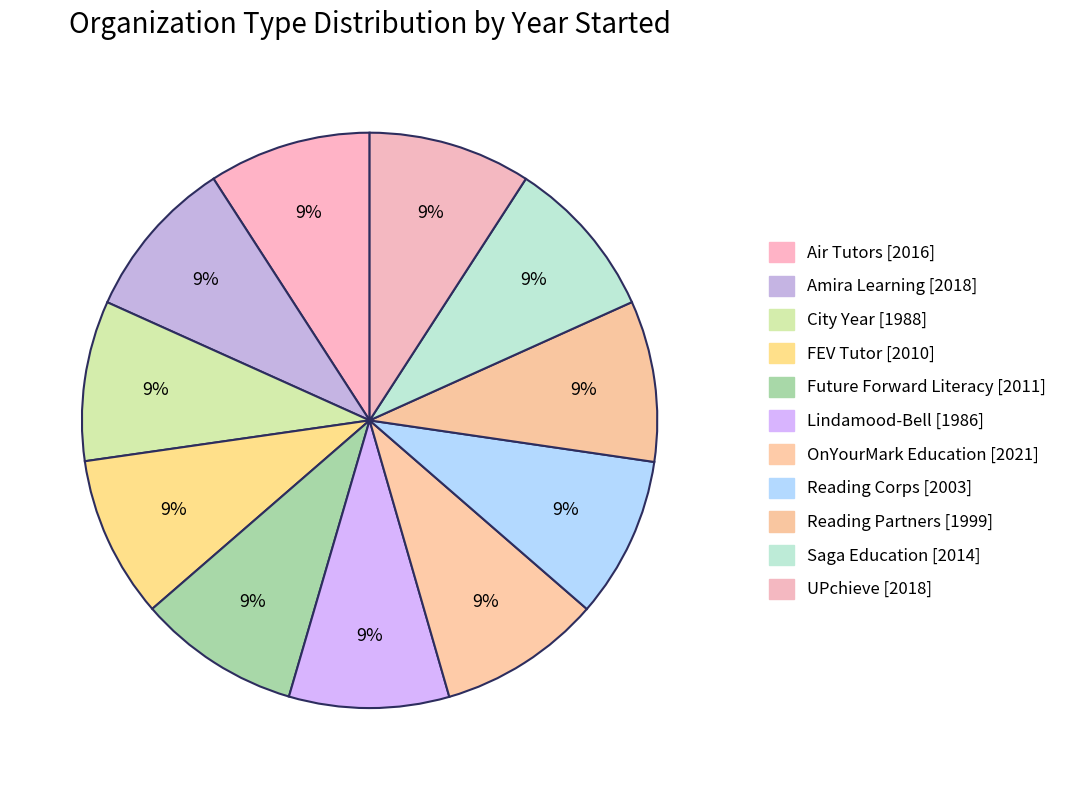

How many segments does this pie chart have?

11